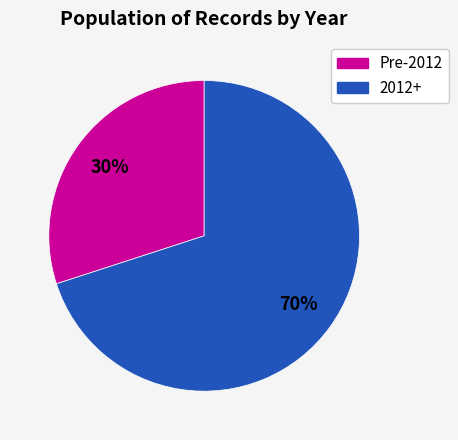

Does any single category account for the majority?

Yes